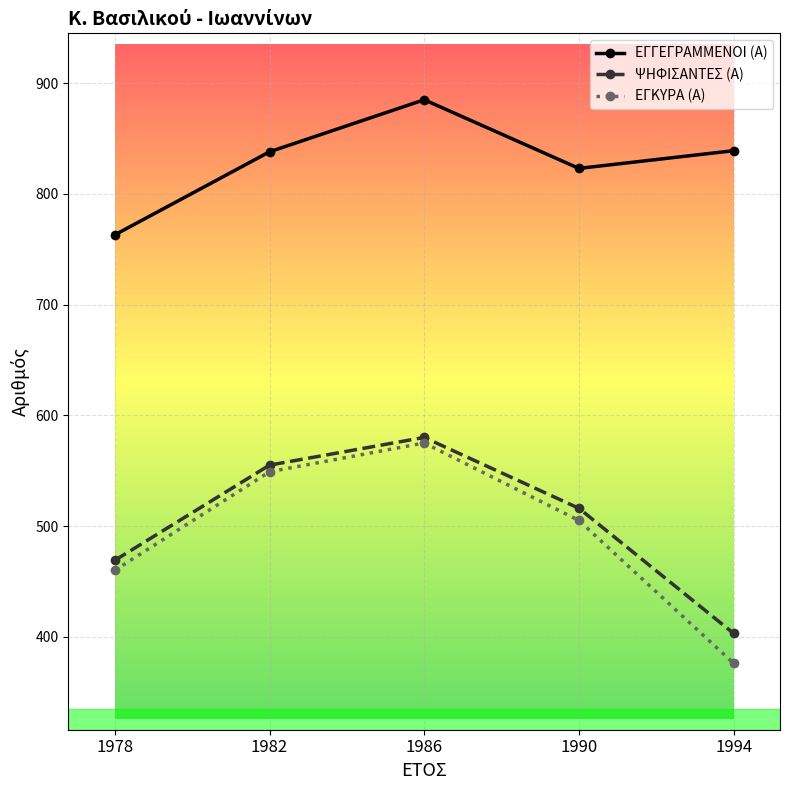

What is the value of the ΕΓΓΕΓΡΑΜΜΕΝΟΙ (Α) point at the 2nd from the left?

838